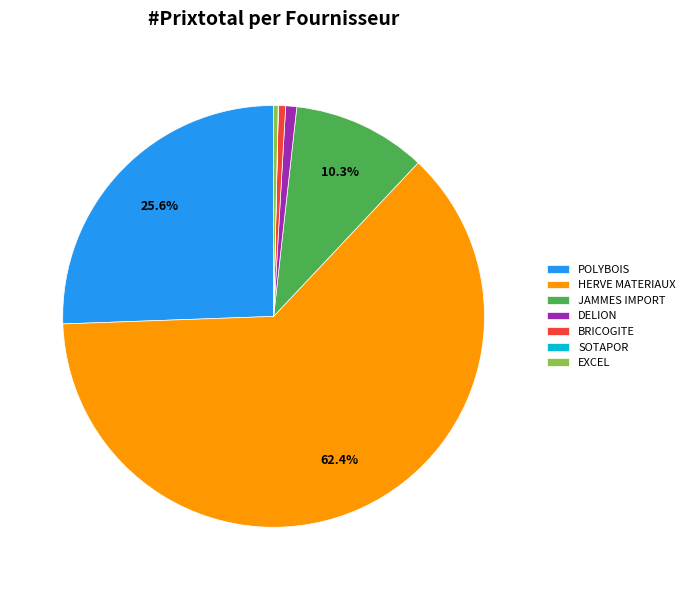

What percentage is the BRICOGITE slice, to the nearest percent?

1%